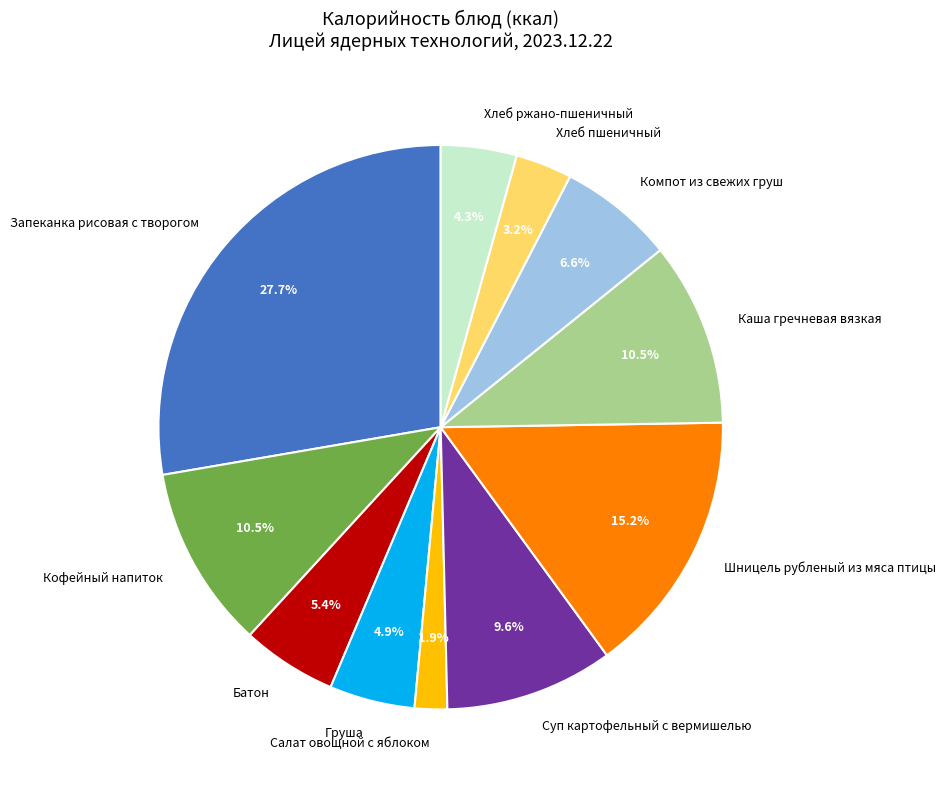

Is the sum of Запеканка рисовая с творогом and Кофейный напиток greater than half?

No